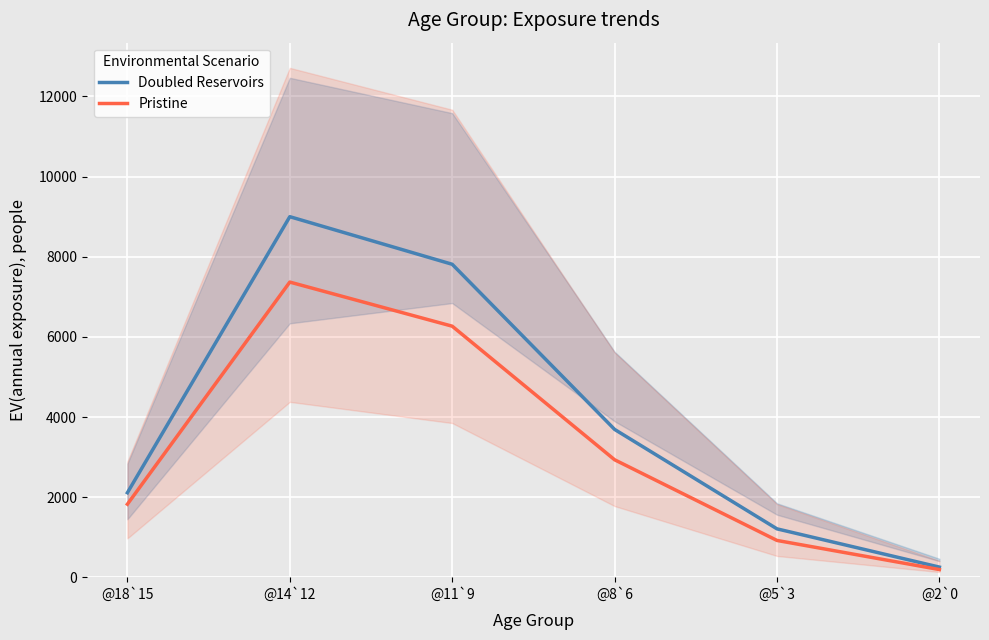

What are all the series names shown in the legend?

Doubled Reservoirs, Pristine